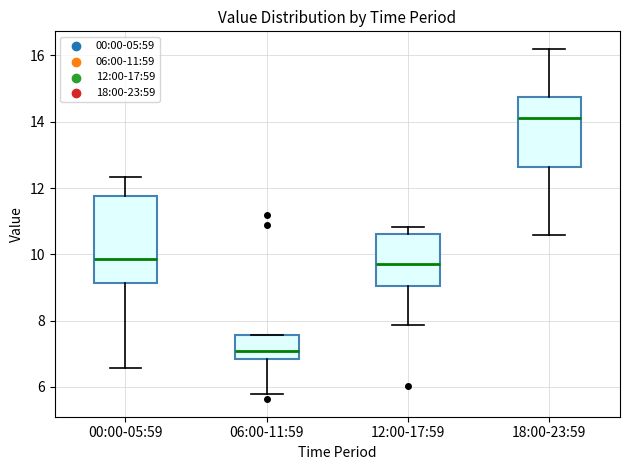

Where is the lower edge of the box for 12:00-17:59 on the y-axis? The values are not printed on the chart, so give them approximately, as read against the axis.

9.0